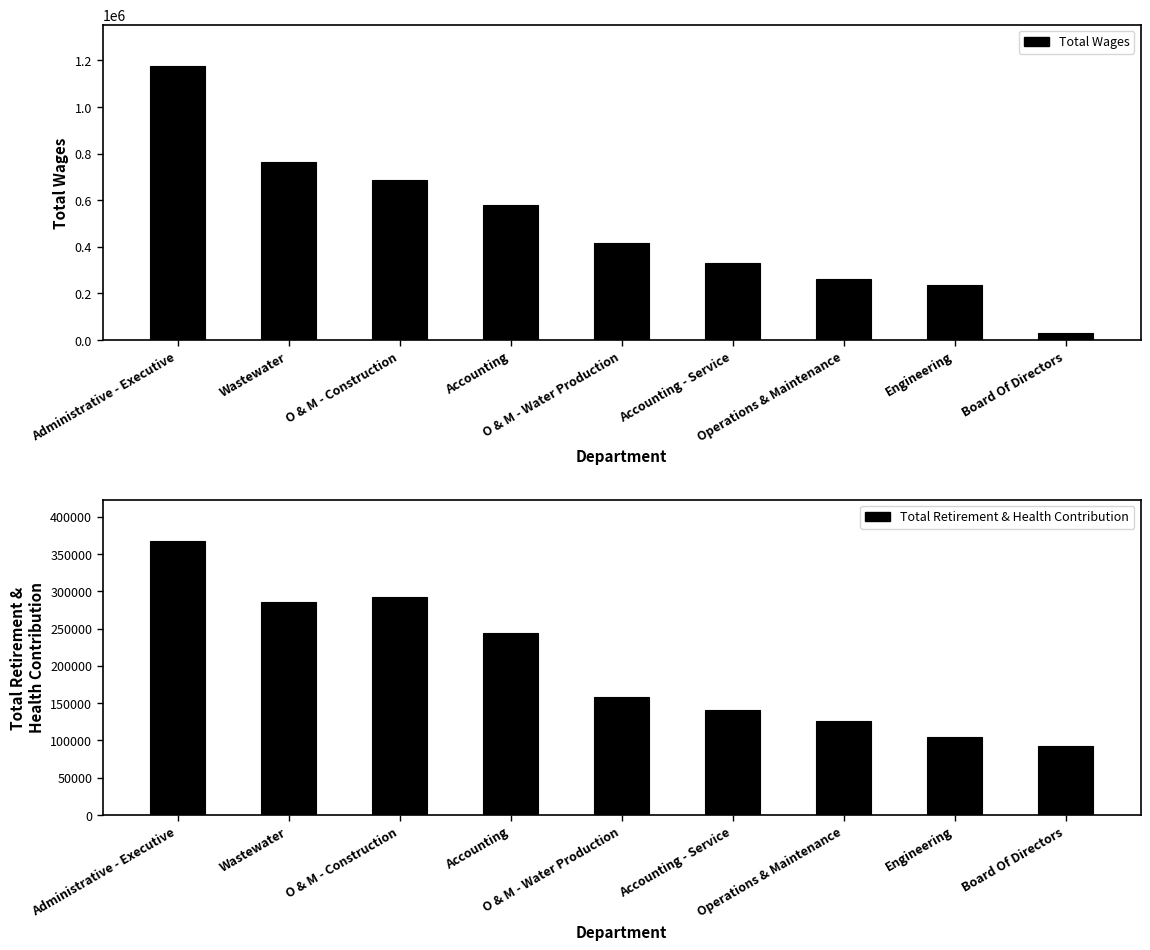

What are all the series names shown in the legend?

Total Wages, Total Retirement & Health Contribution